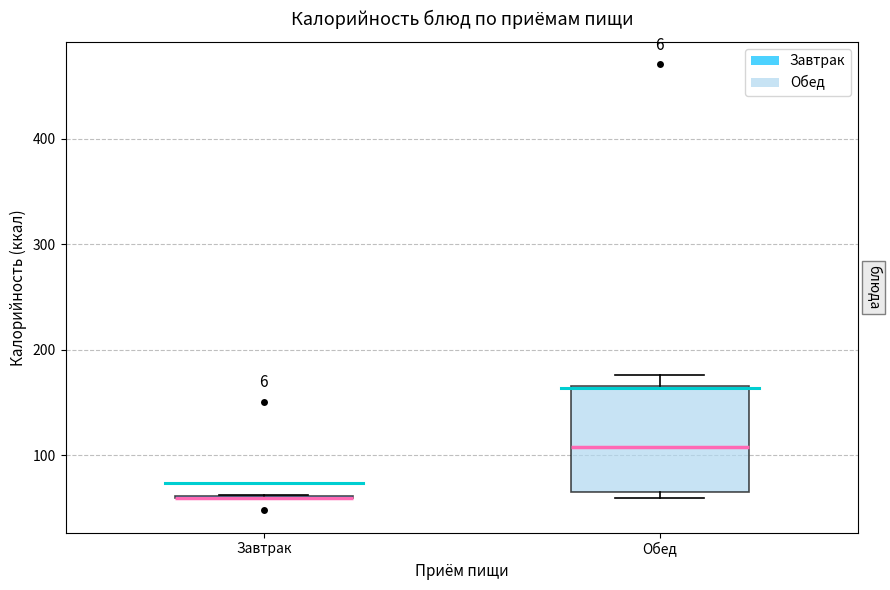

Which box is the tallest, from its lower edge to its upper edge?

Обед